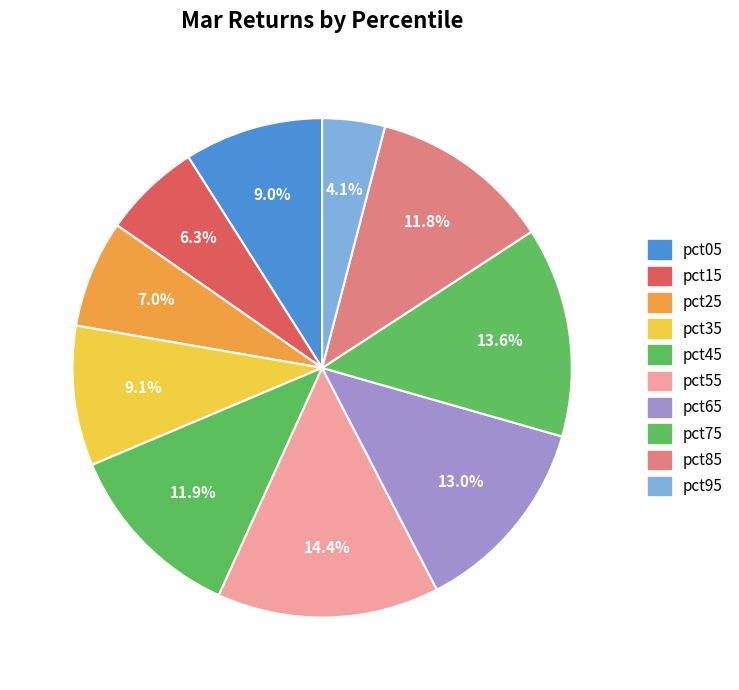

True or false: pct35 accounts for 15% of the total.

False